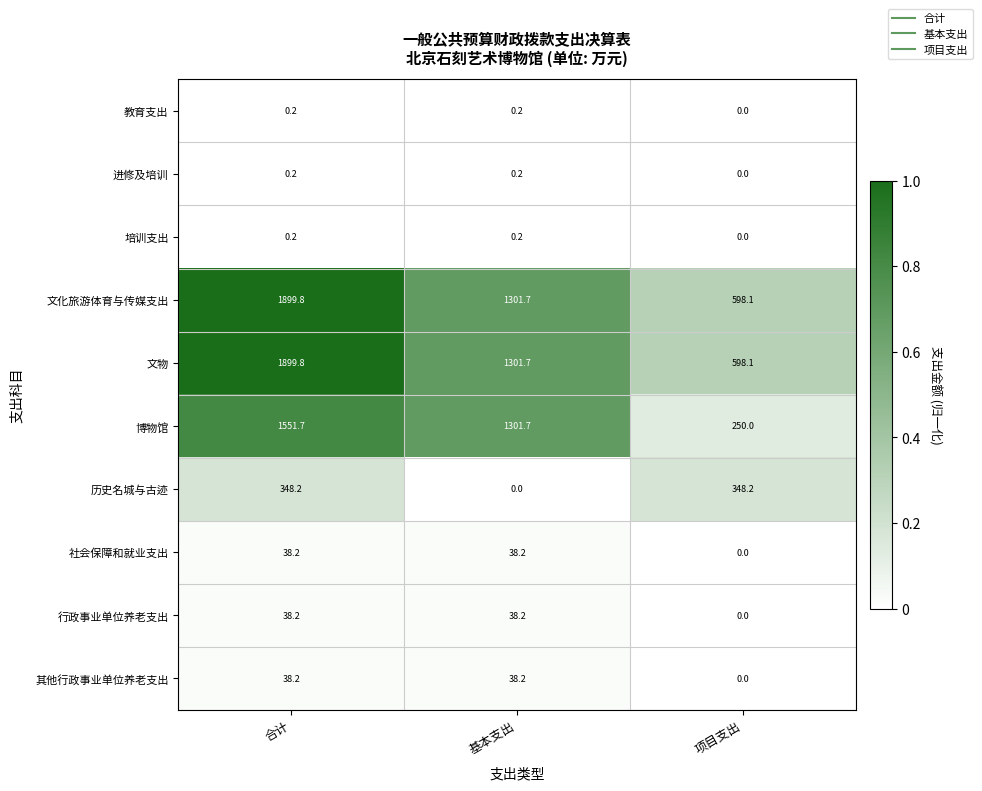

Is it true that 博物馆 equals 142.9 at 项目支出?

False